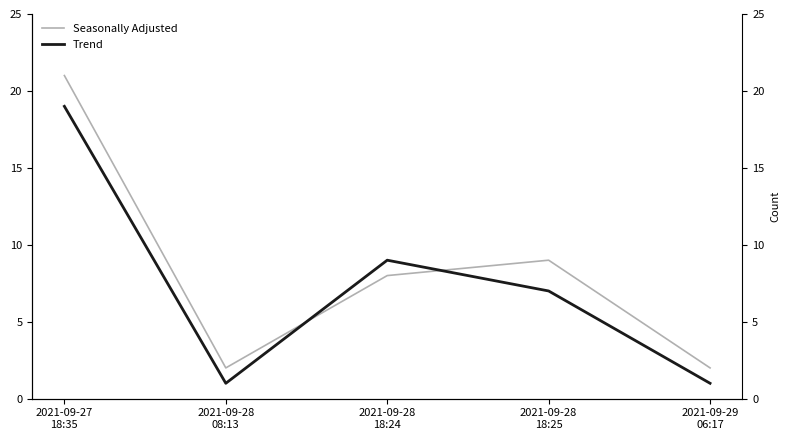

The Seasonally Adjusted series shows 9 at 2021-09-28
18:25. True or false?

True